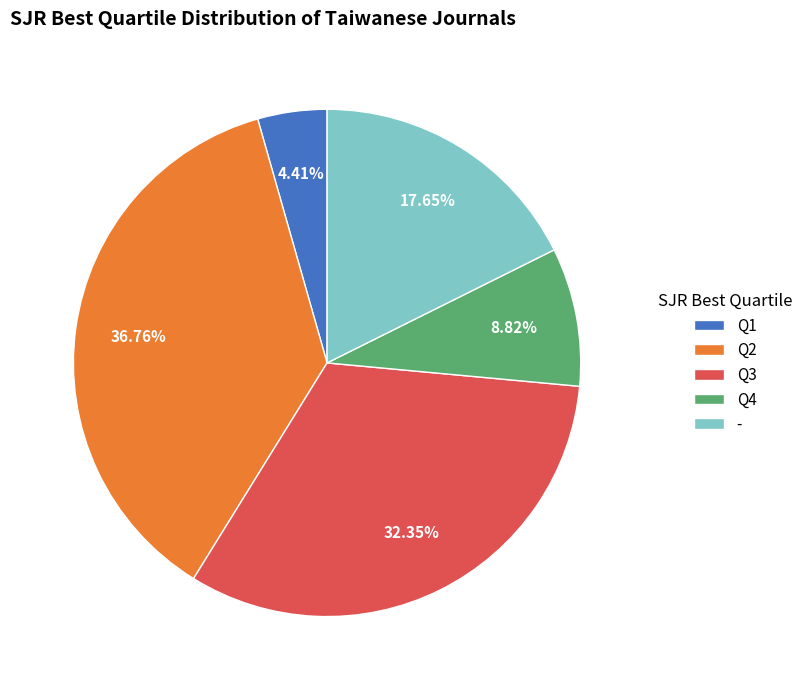

Does any single category account for the majority?

No